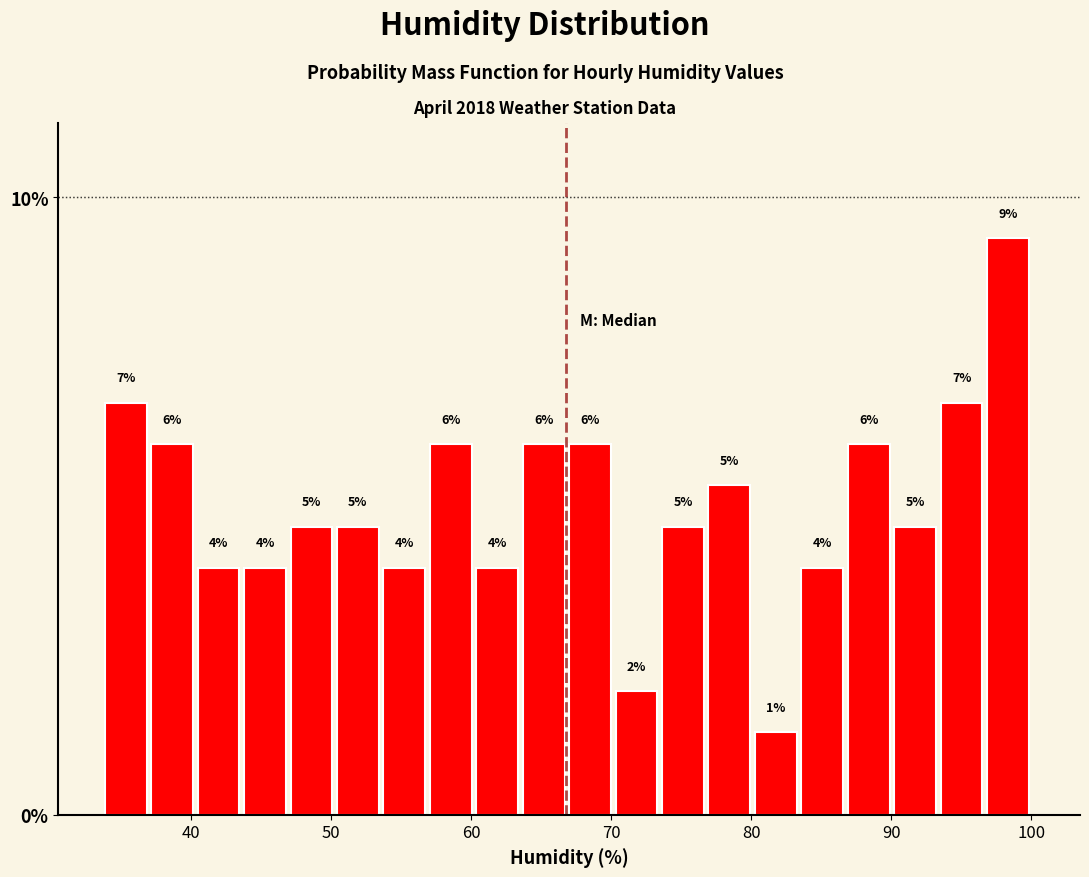

Read against the x-axis, roughly where is the centre of the tallest bar?

98